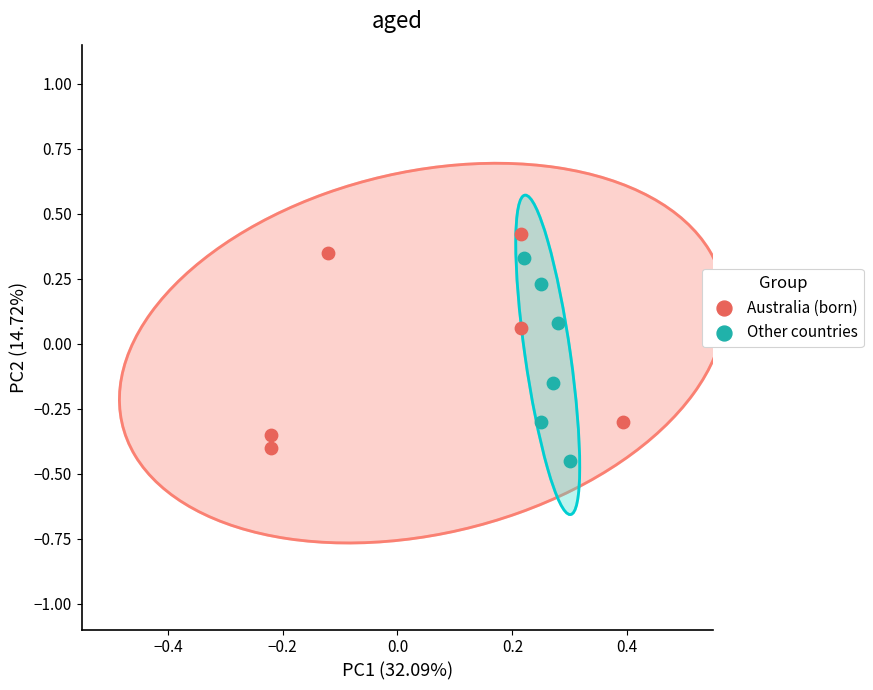

Which series contains the highest Y value?

Australia (born)